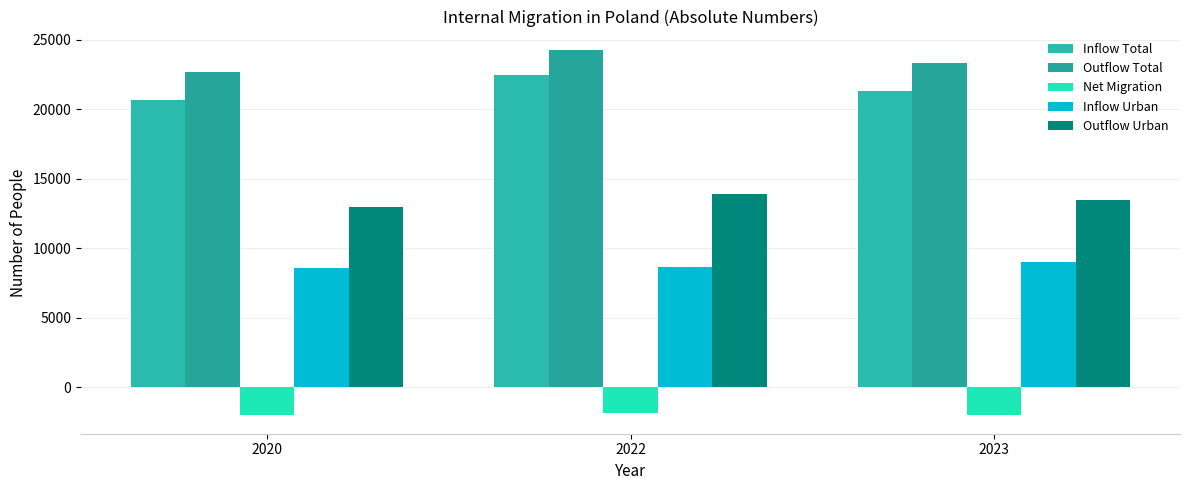

How many series are shown in this chart?

5